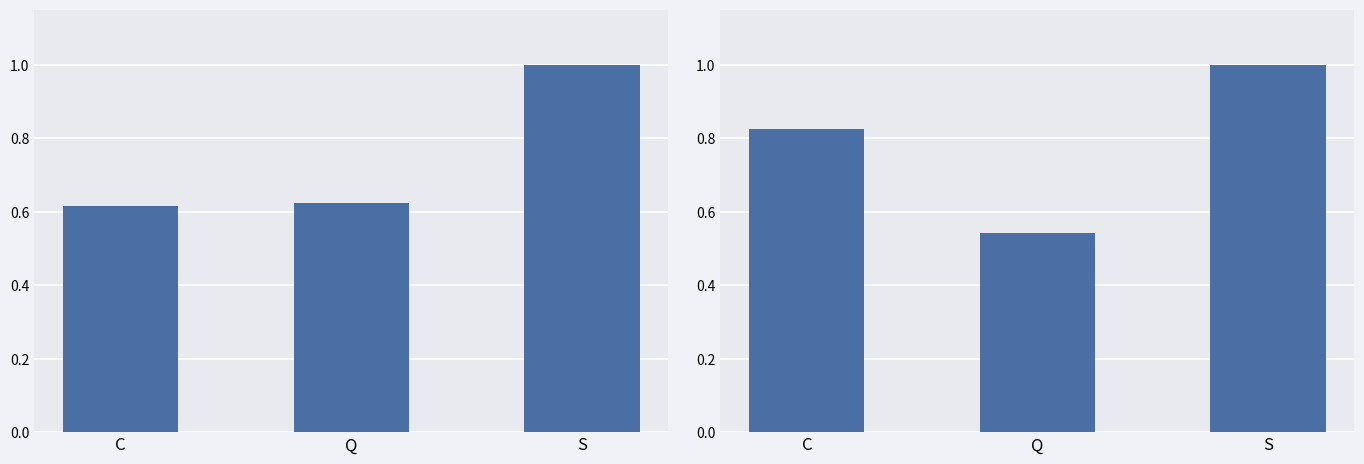

What is the spread (max minus min) of values at Q?

0.1